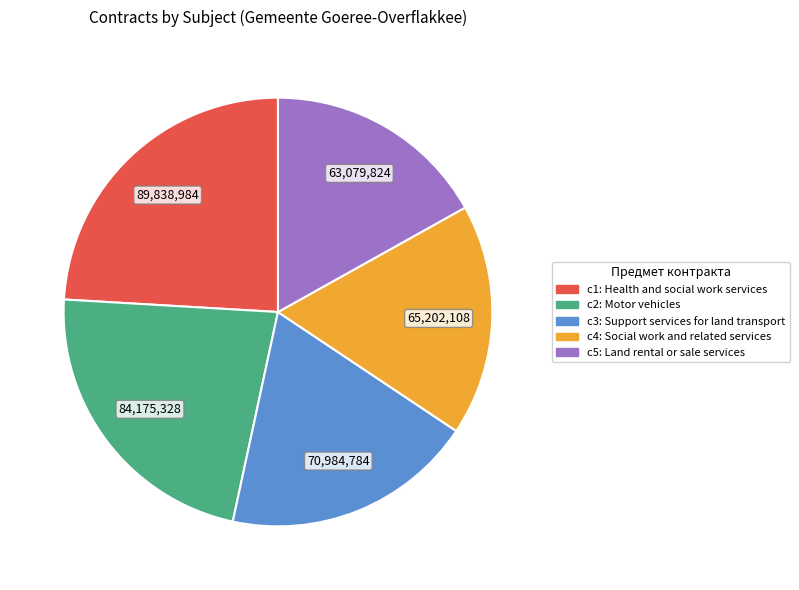

Does any single category account for the majority?

No